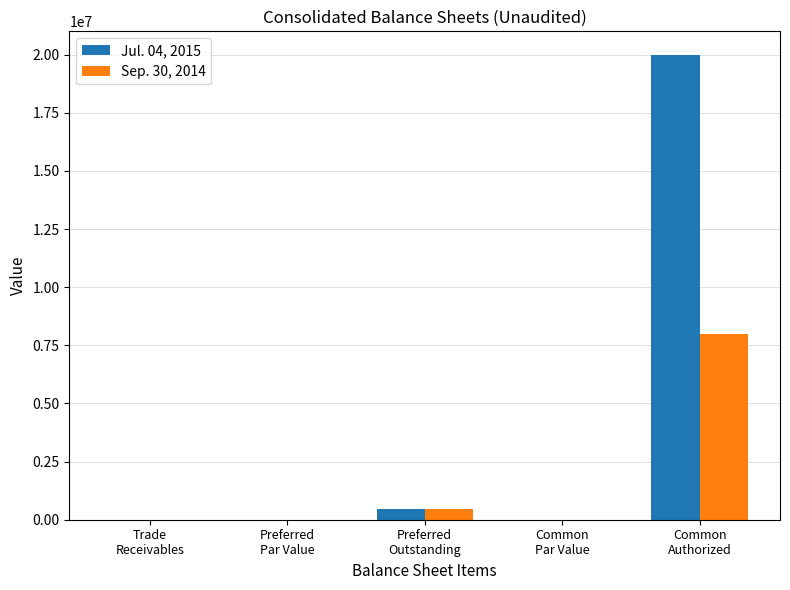

What is the greatest value displayed?

20000000.0